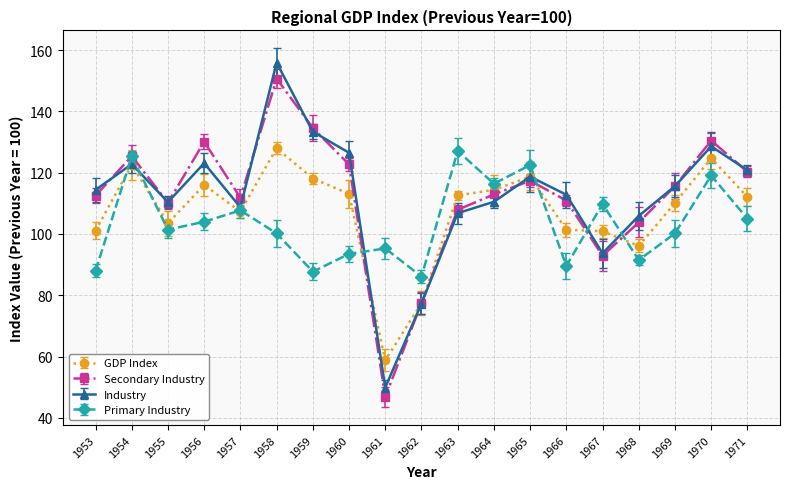

Count the number of data series in this chart.

4